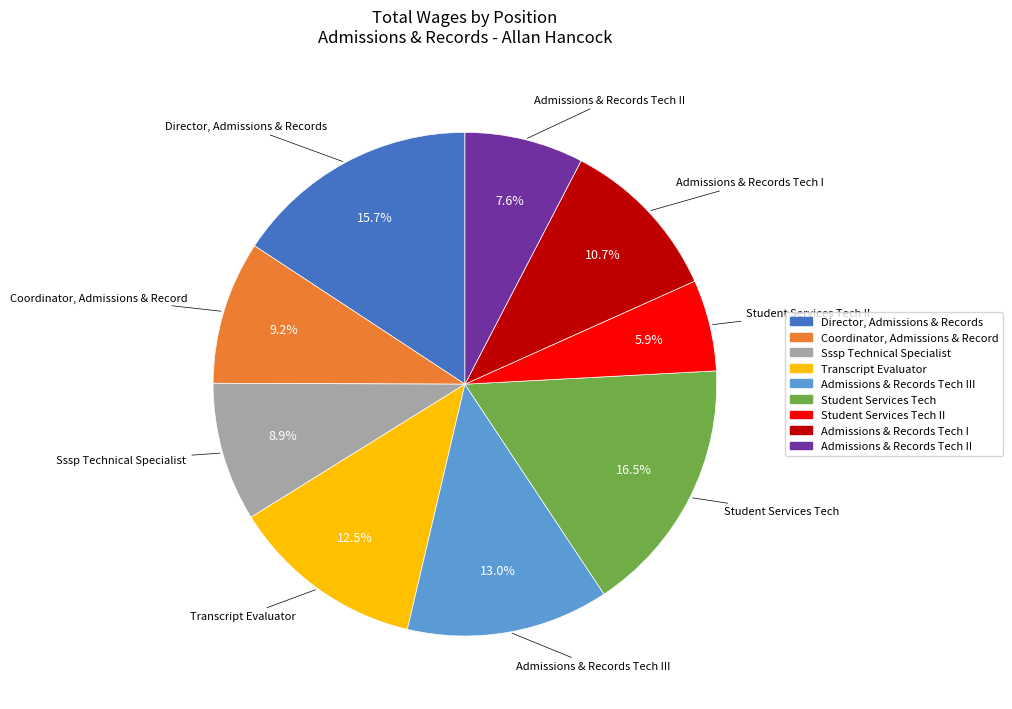

Is there a majority slice in this chart?

No